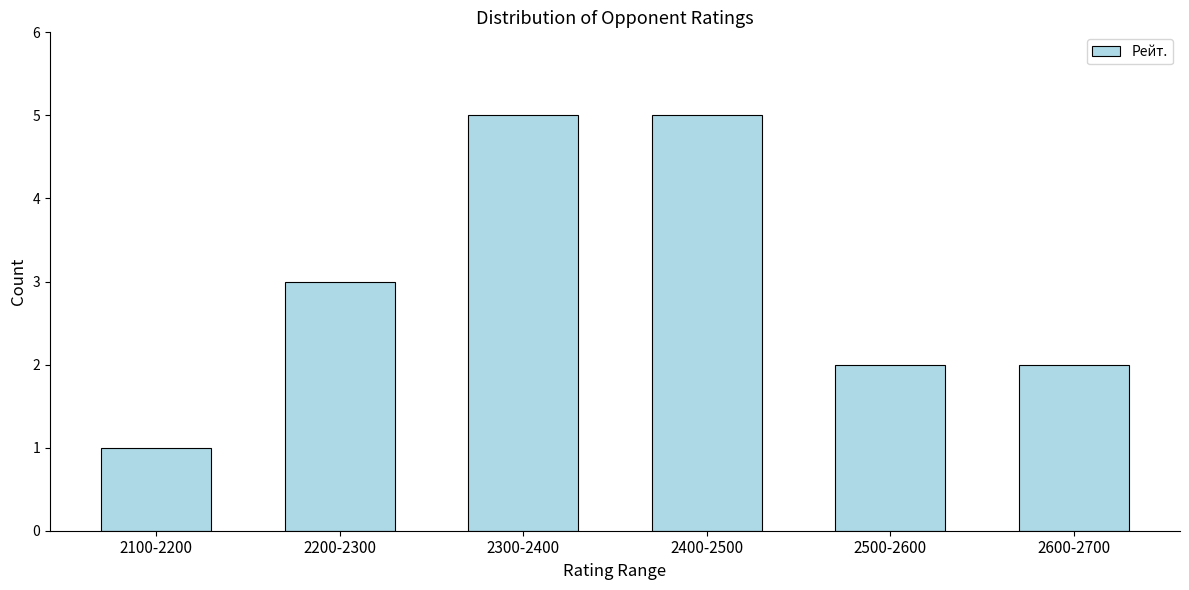

Reading left to right, list all the values displayed in this chart.

1	3	5	5	2	2